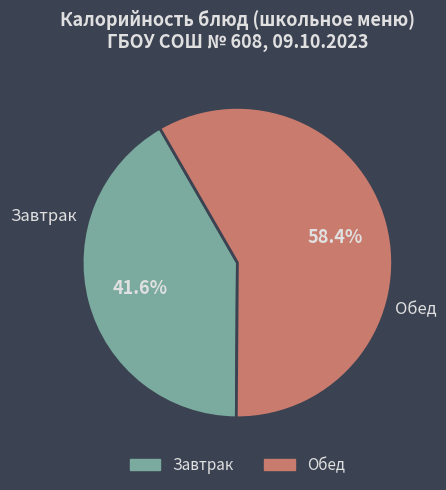

Is there any slice that represents more than half of the pie?

Yes